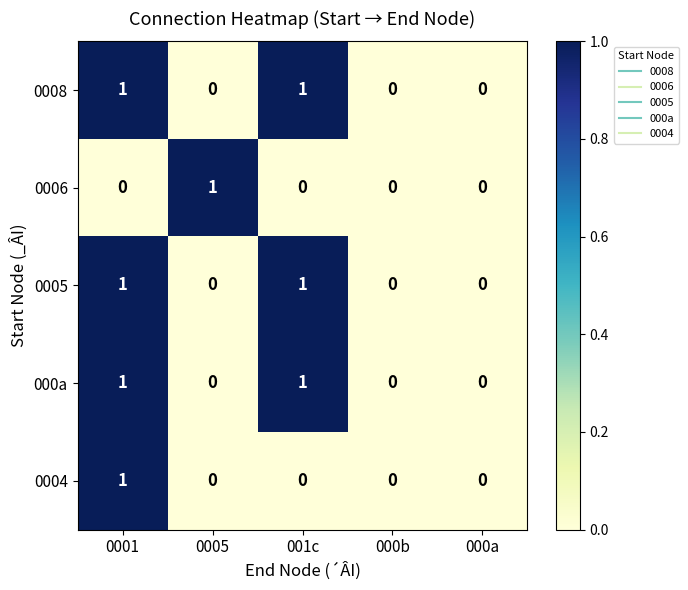

What is the total value across all series at 001c?

3